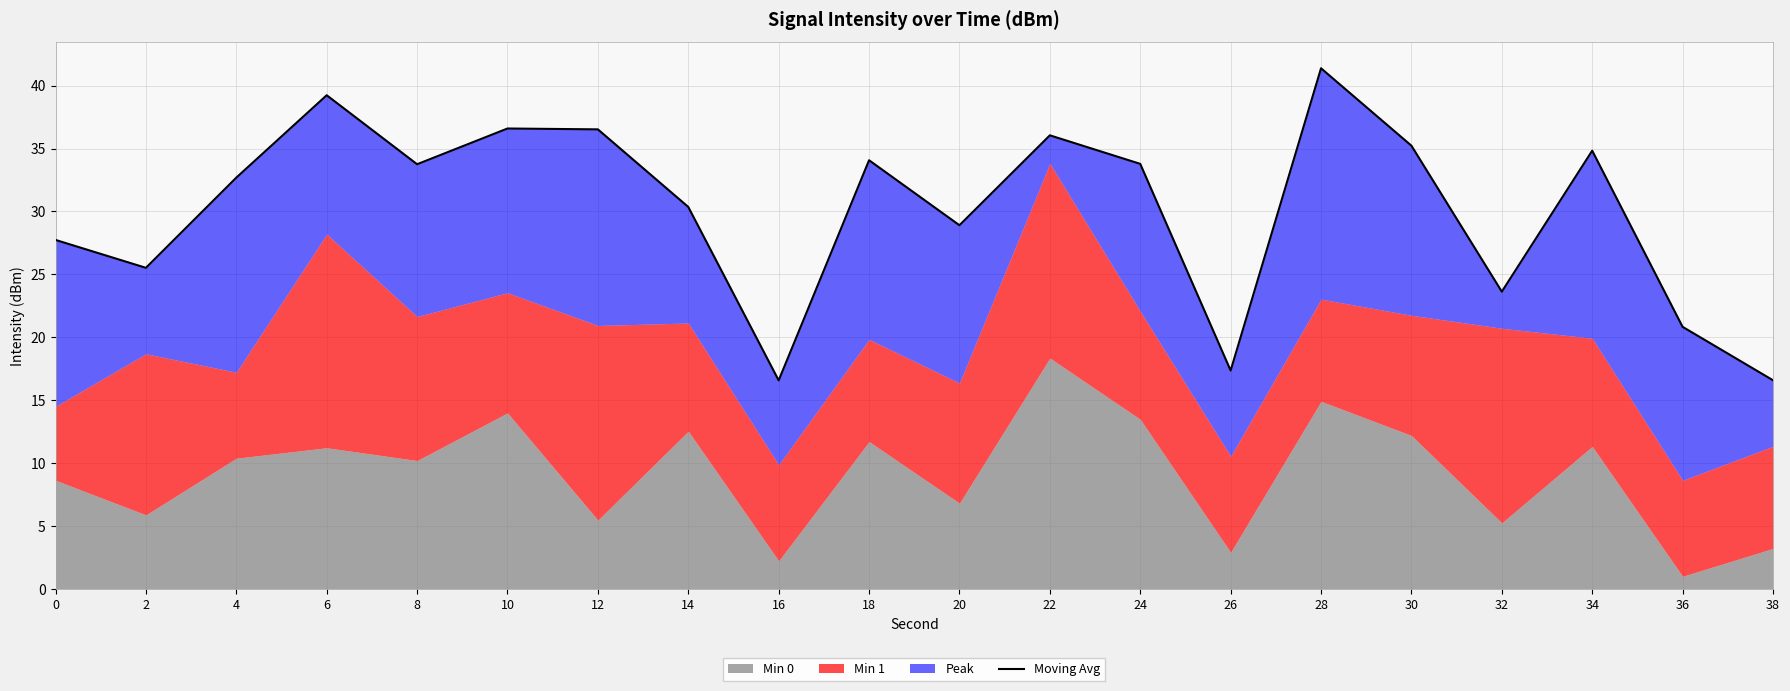

At which label does the data first exceed 33?

6